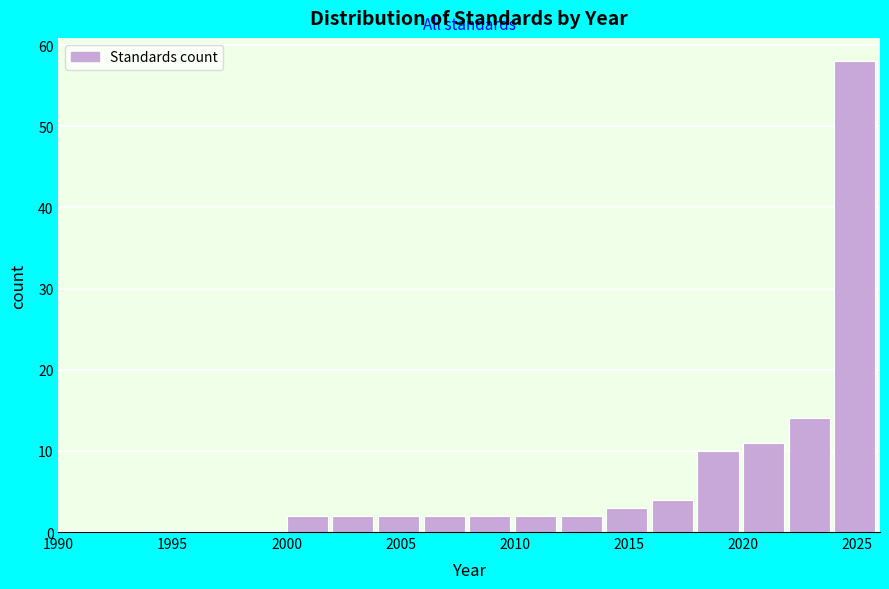

Reading left to right, transcribe this chart: for each bar, give the range it covers on the x-axis and its height. The values are not printed on the chart, so give them approximately, as read against the axis.

1990 to 1992: 0
1992 to 1994: 0
1994 to 1996: 0
1996 to 1998: 0
1998 to 2000: 0
2000 to 2002: 2
2002 to 2004: 2
2004 to 2006: 2
2006 to 2008: 2
2008 to 2010: 2
2010 to 2012: 2
2012 to 2014: 2
2014 to 2016: 3
2016 to 2018: 4
2018 to 2020: 10
2020 to 2022: 11
2022 to 2024: 14
2024 to 2026: 58